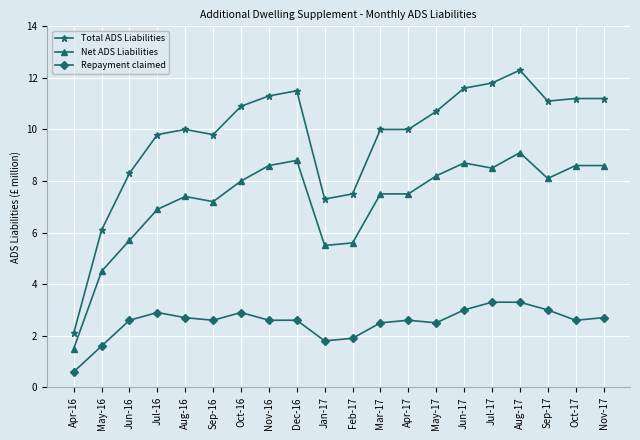

Does the chart have visible grid lines?

Yes